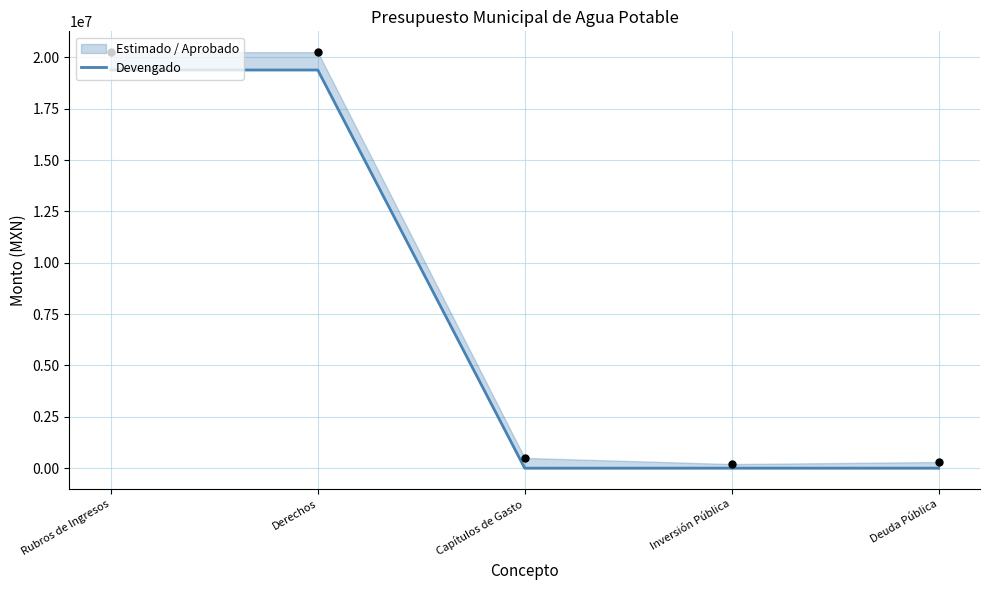

Which has a higher value, Rubros de Ingresos or Derechos?

Rubros de Ingresos